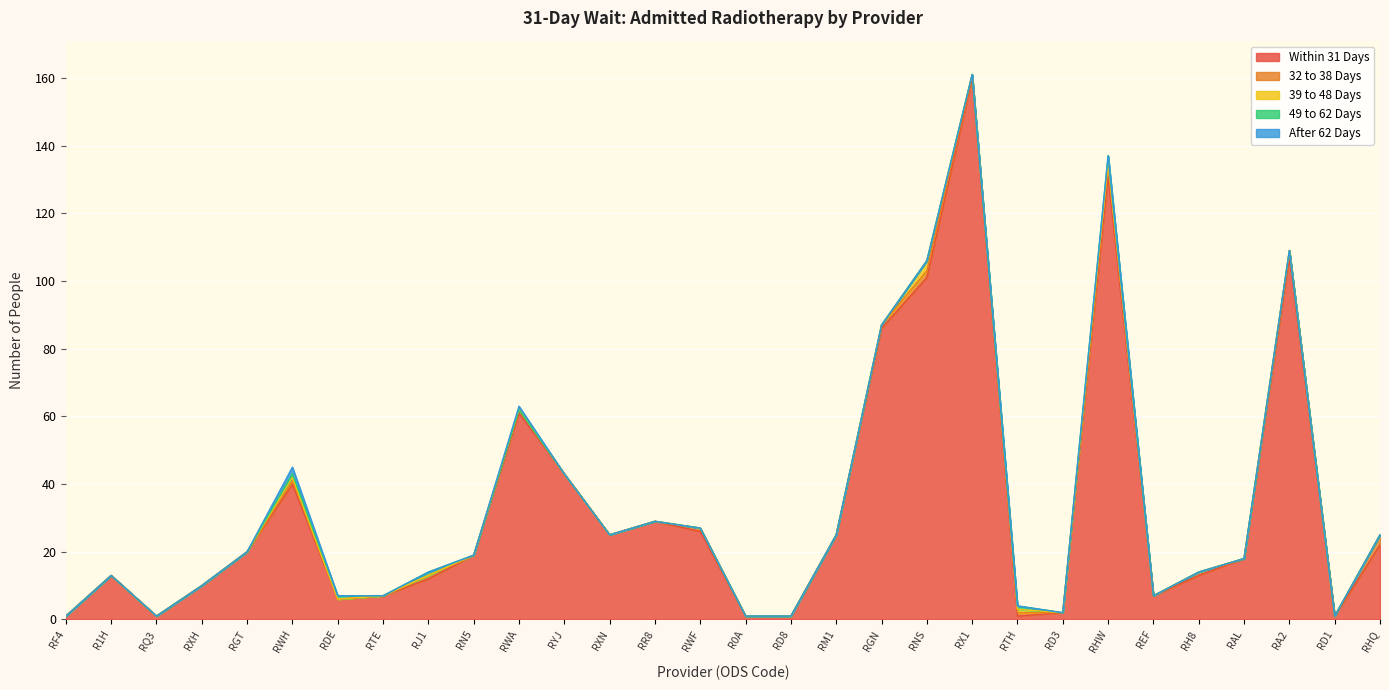

Count the number of categories in the chart.

30